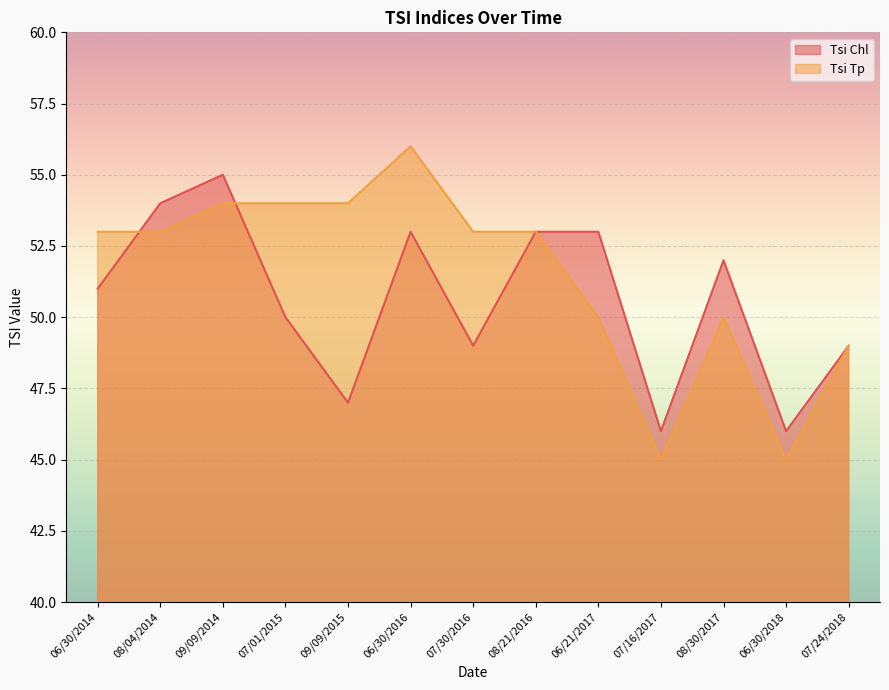

How many categories are shown in the chart?

13